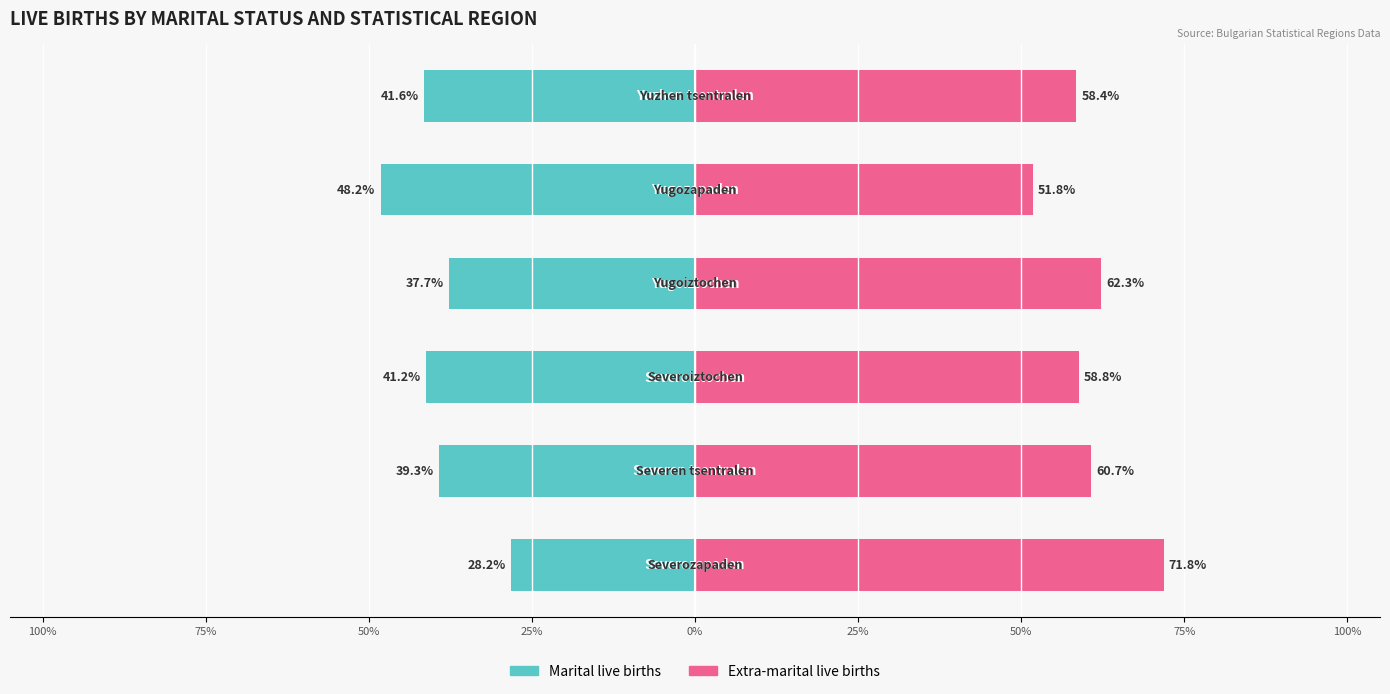

What is the value of the Marital live births bar at the 3rd from the left?

-41.2